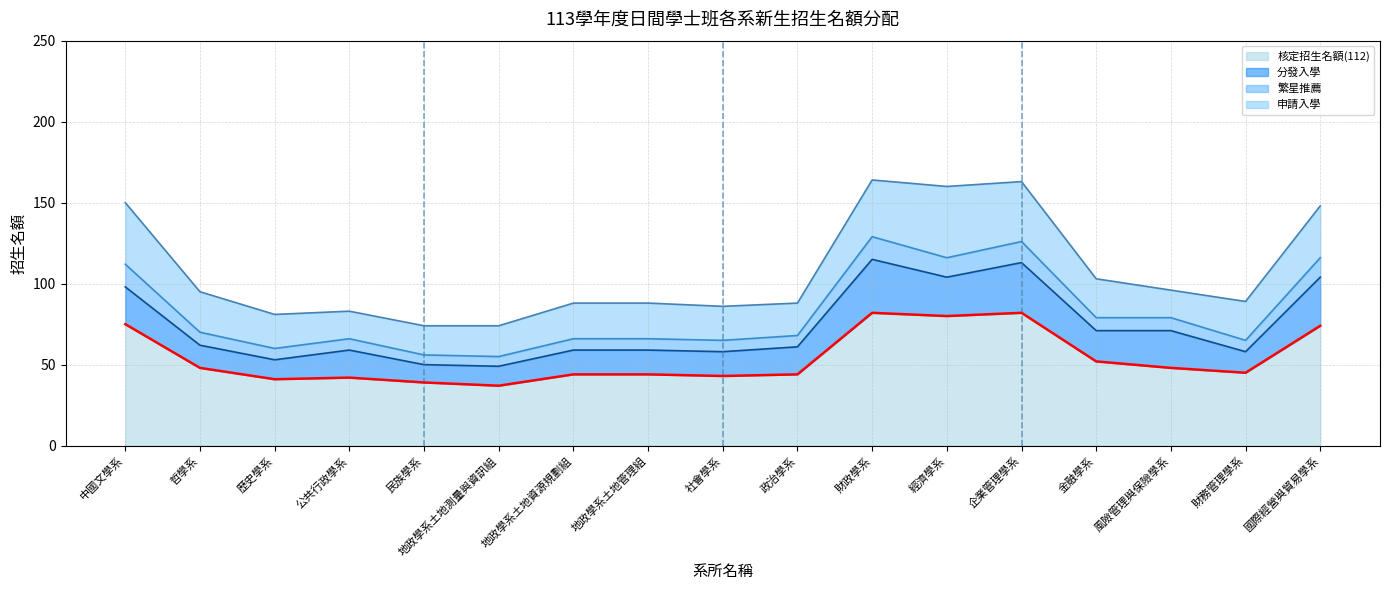

Which category has the highest value across all series?

財政學系